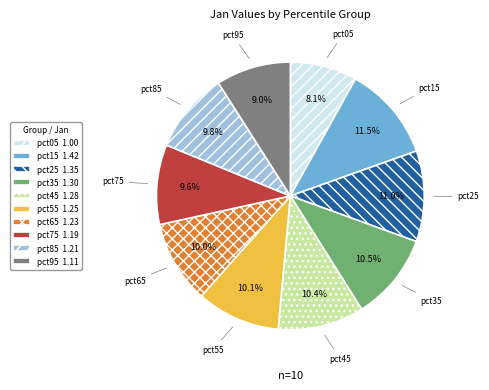

Which category has the smallest portion of the pie?

pct05